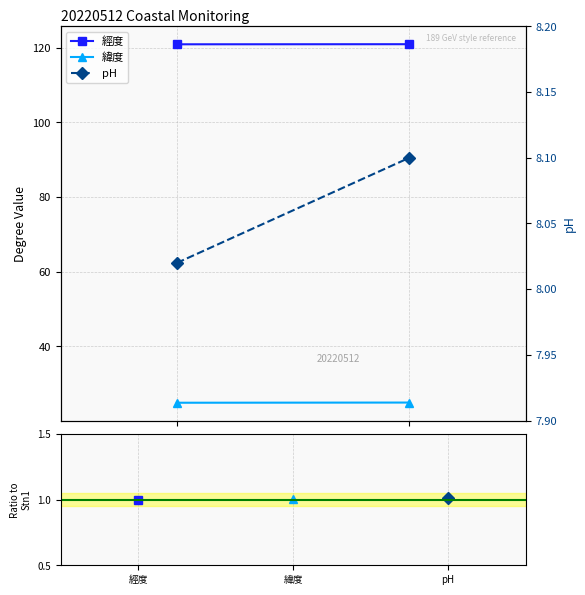

How many series are shown in this chart?

3